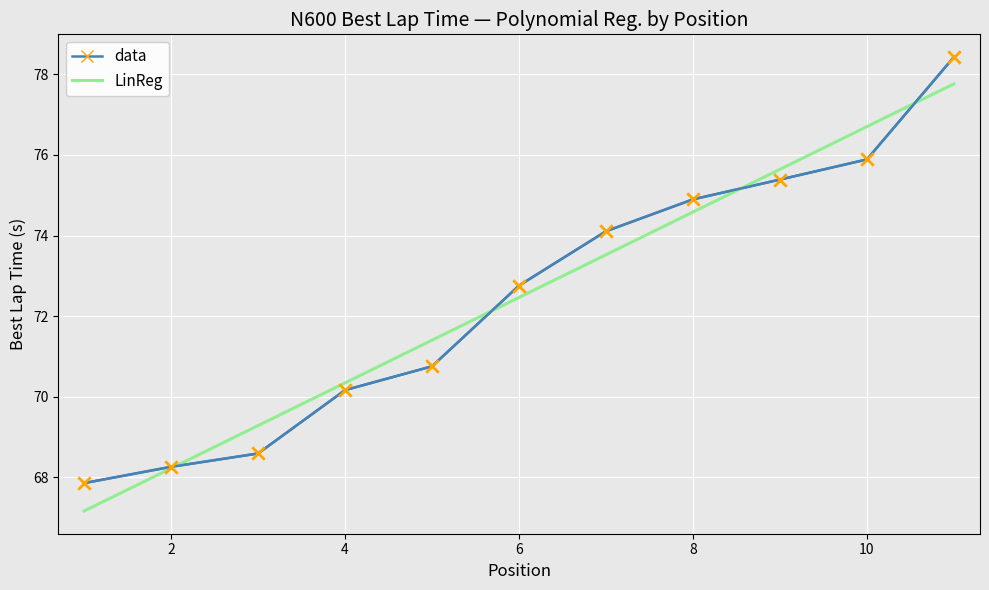

What is the smallest value displayed?

67.2